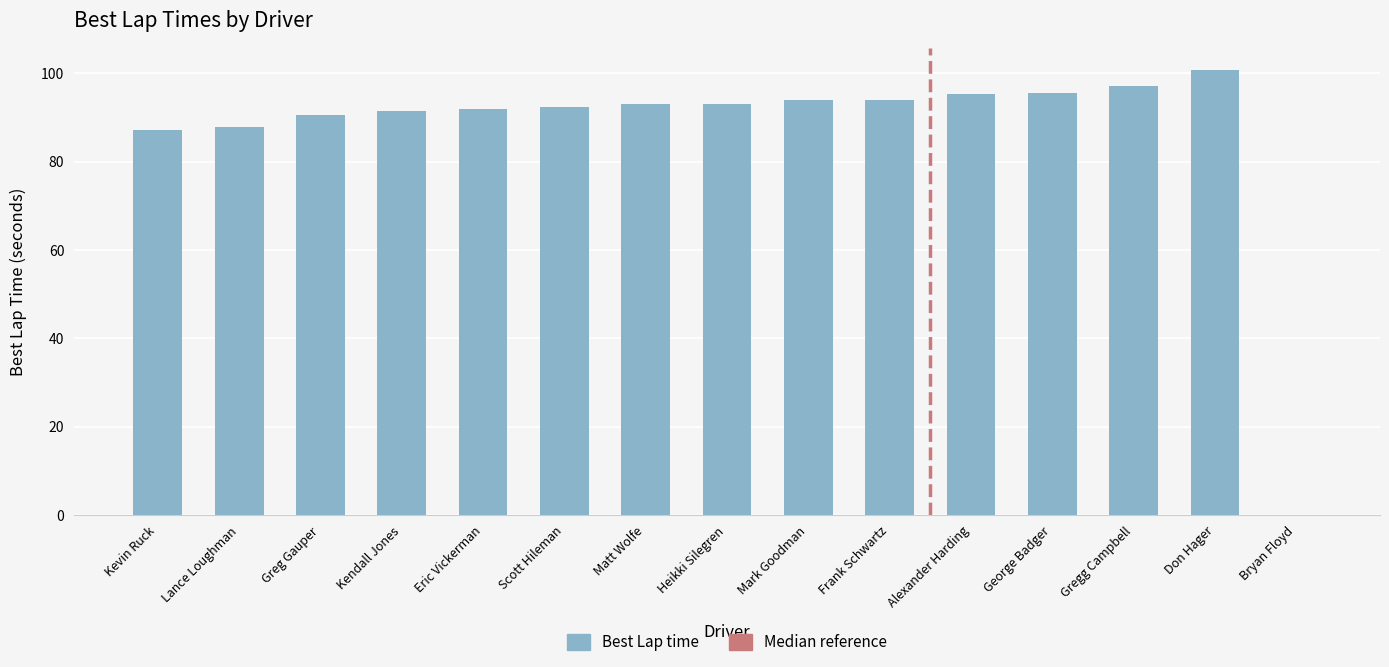

How many data points are above 93?

8